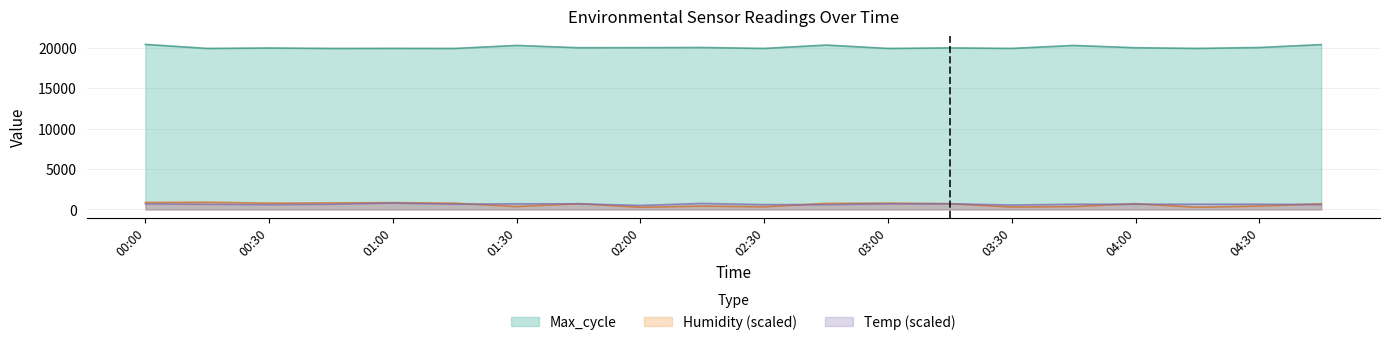

How many lines are shown in the chart?

3